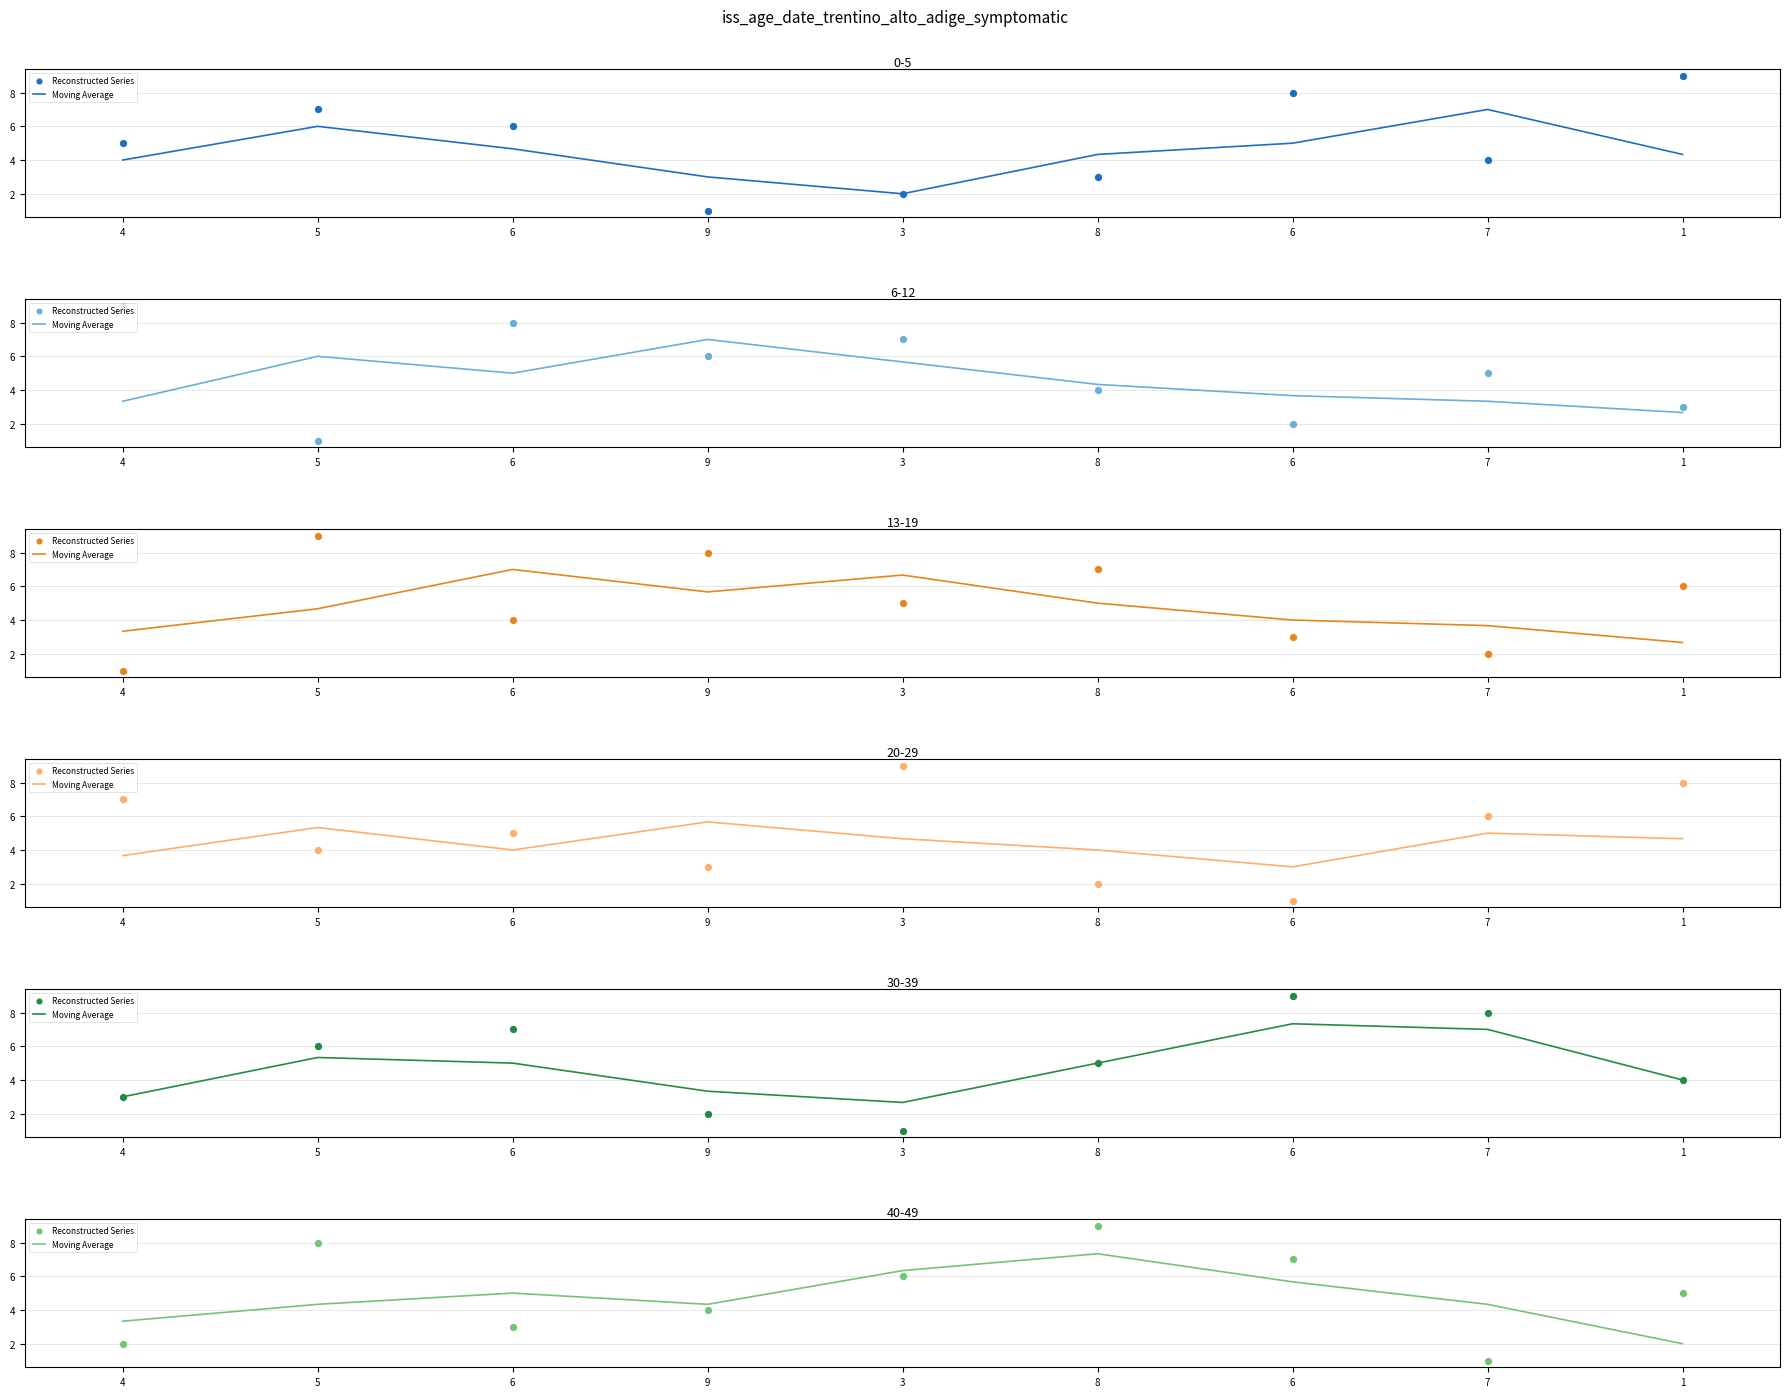

At how many categories does at least one series exceed 3?

9